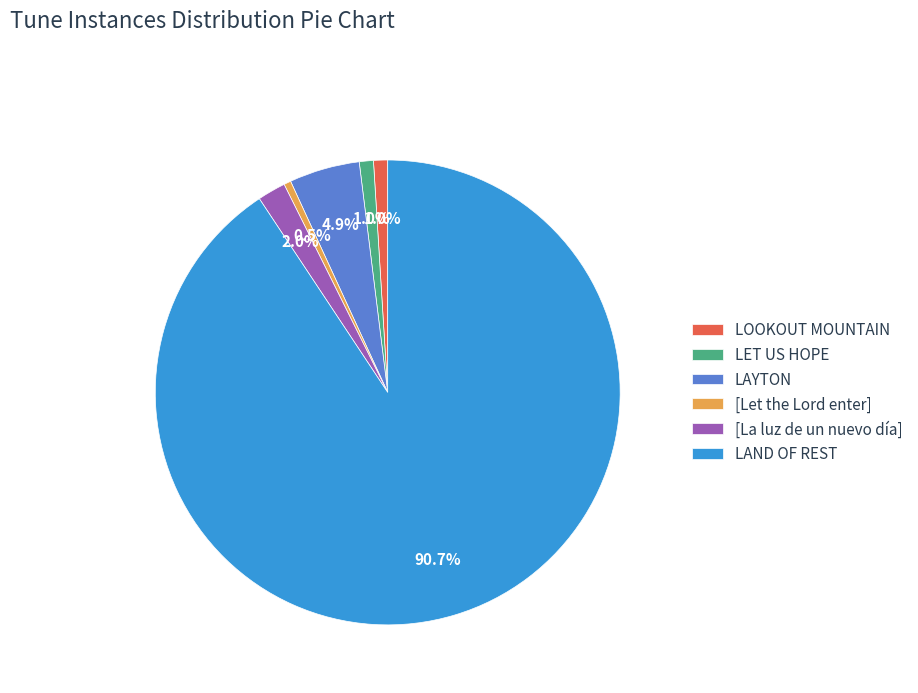

Between LOOKOUT MOUNTAIN and [La luz de un nuevo día], which is larger?

[La luz de un nuevo día]